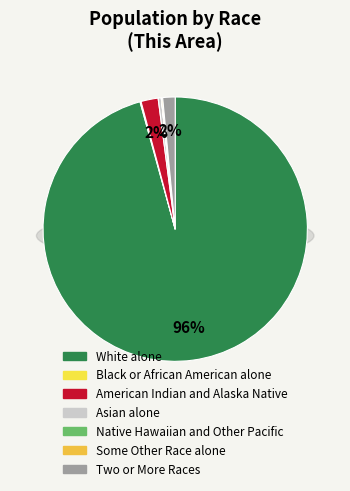

Count the number of slices in the pie.

7